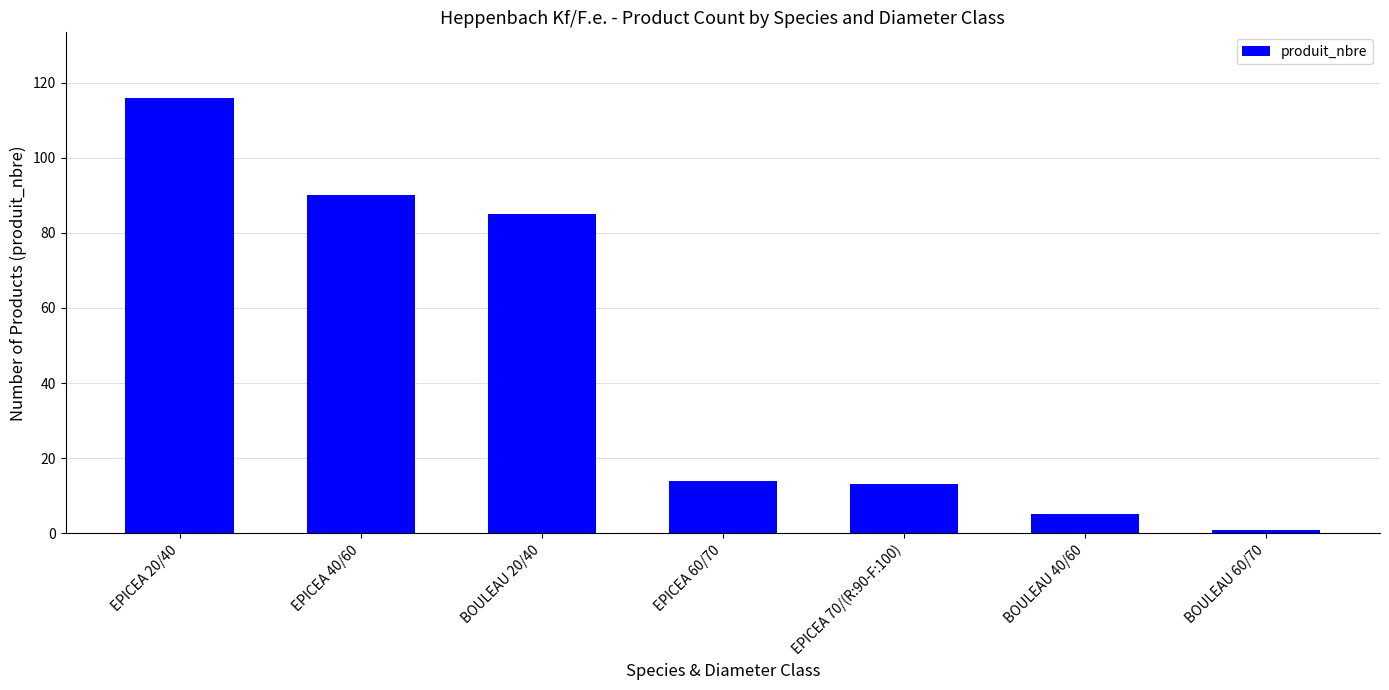

The value at EPICEA 20/40 is 165. True or false?

False